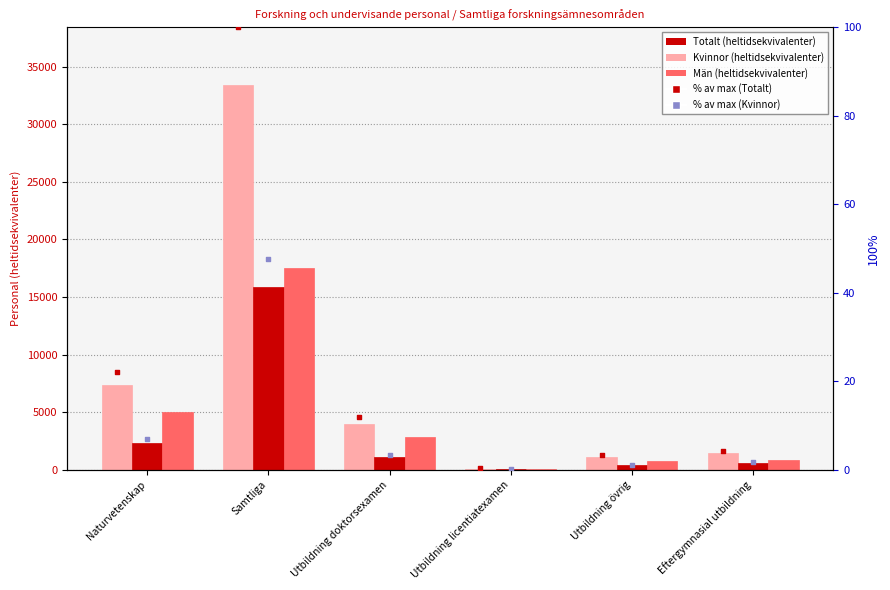

Is the value of Män at Utbildning övrig greater than the value of Kvinnor at Eftergymnasial utbildning?

Yes